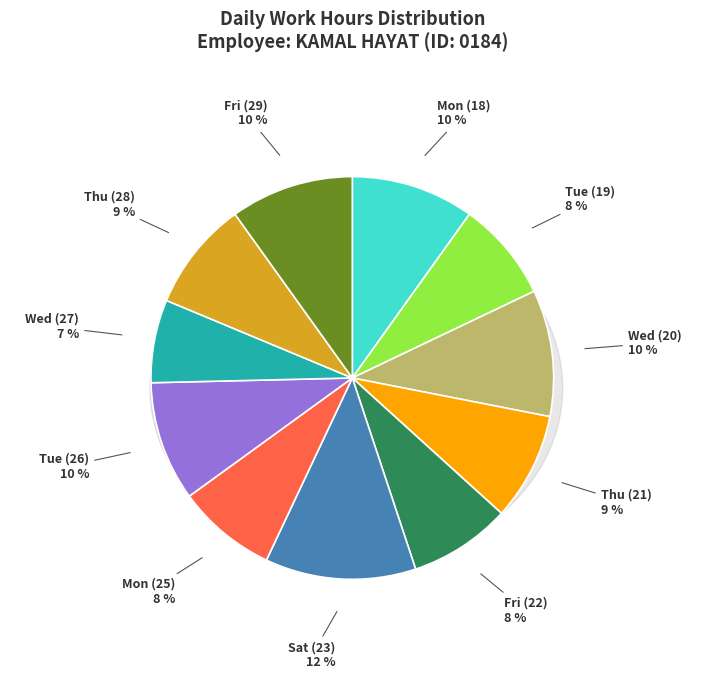

What is the change in value from Wed (20) to Mon (25)?

-2.2